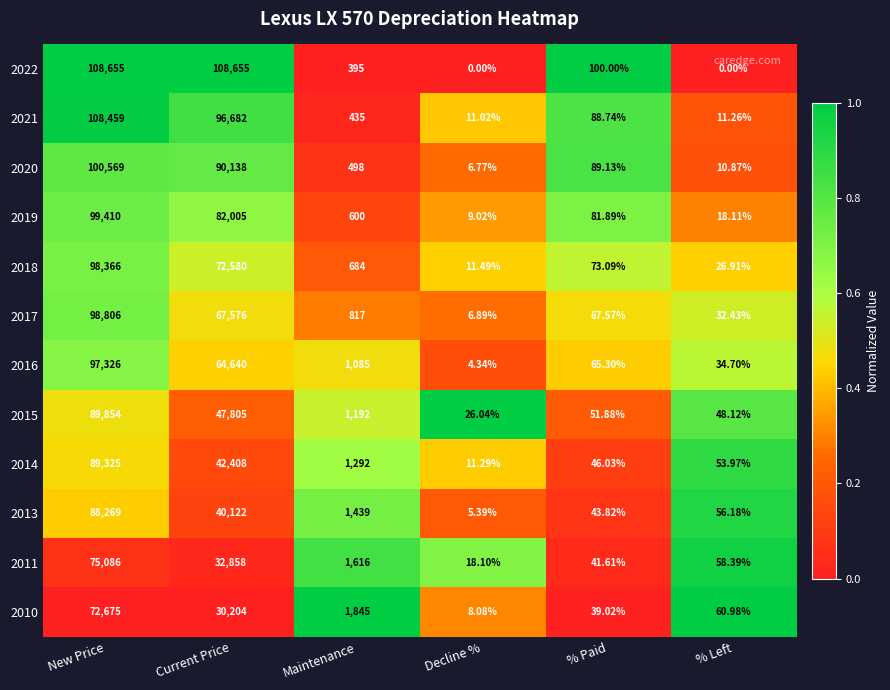

At which label does 2018 reach its minimum?

Decline %